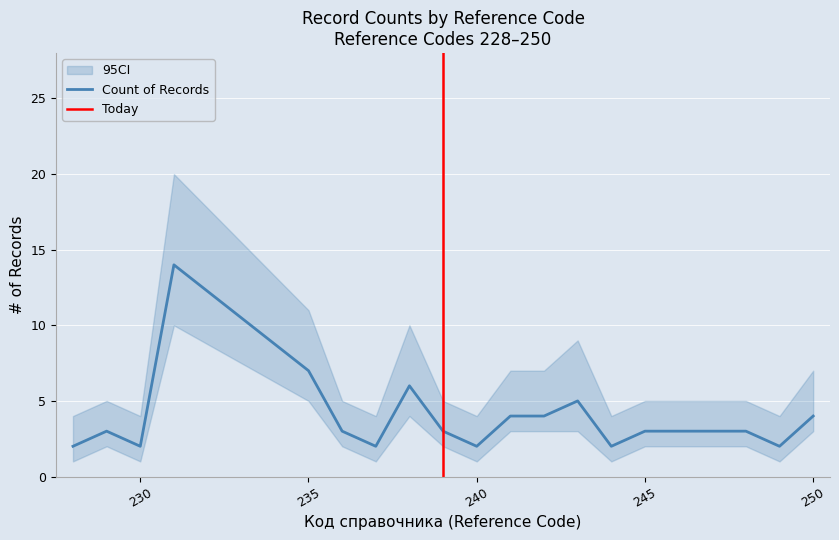

How many points are higher than both their immediate neighbors (excluding endpoints)?

4